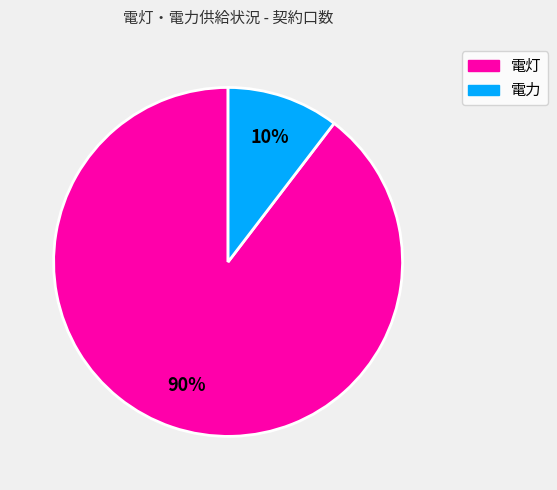

Which has a higher value, 電力 or 電灯?

電灯